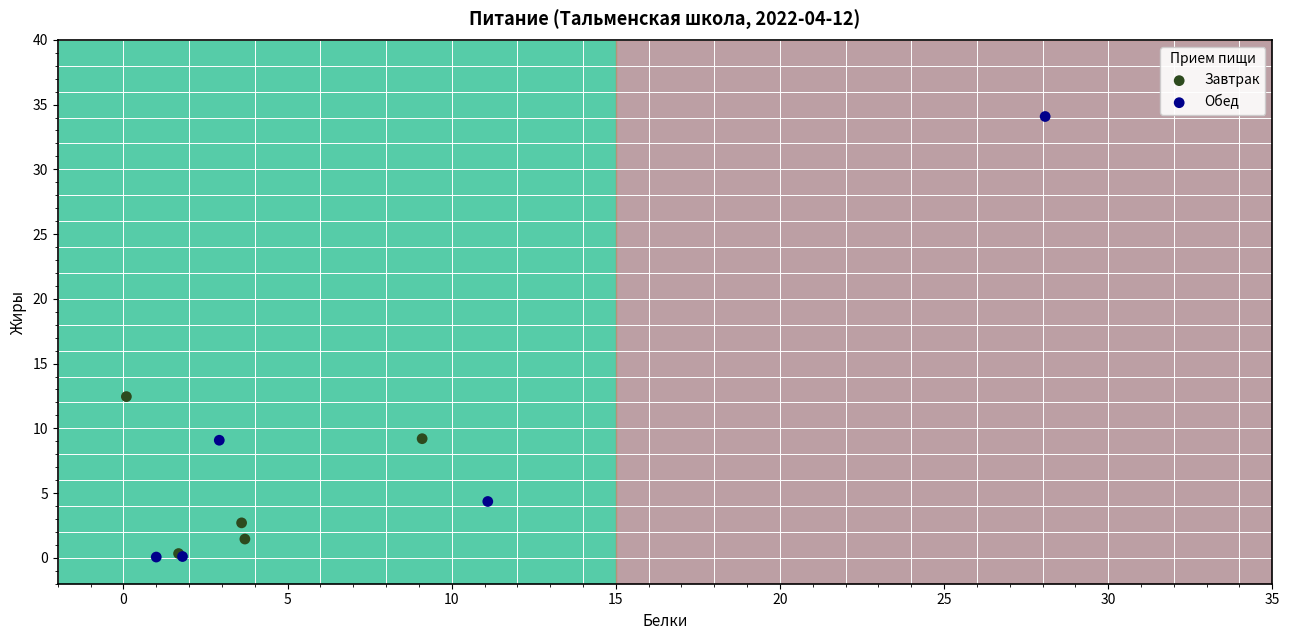

What are all the series names shown in the legend?

Завтрак, Обед